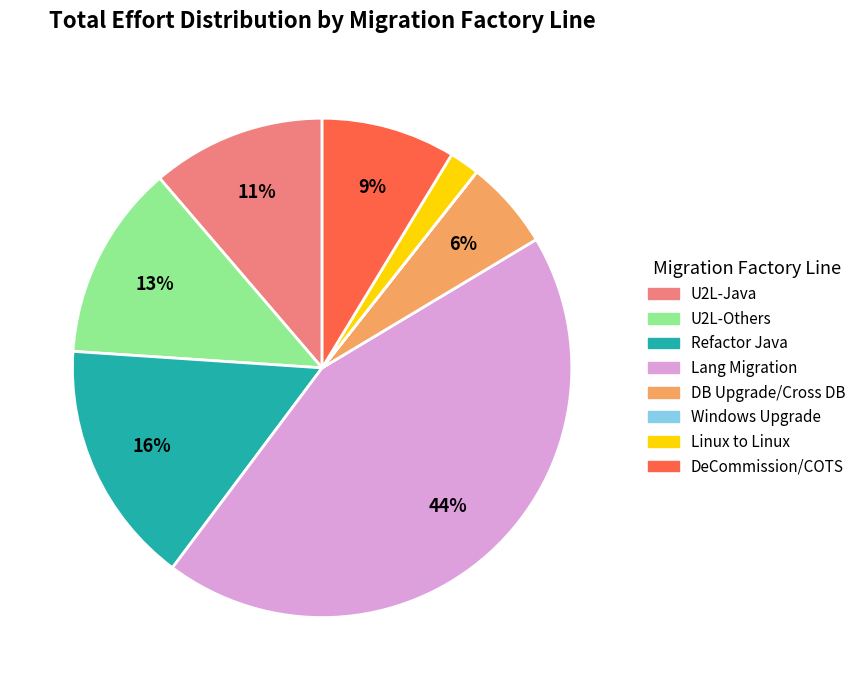

Is there a majority slice in this chart?

No